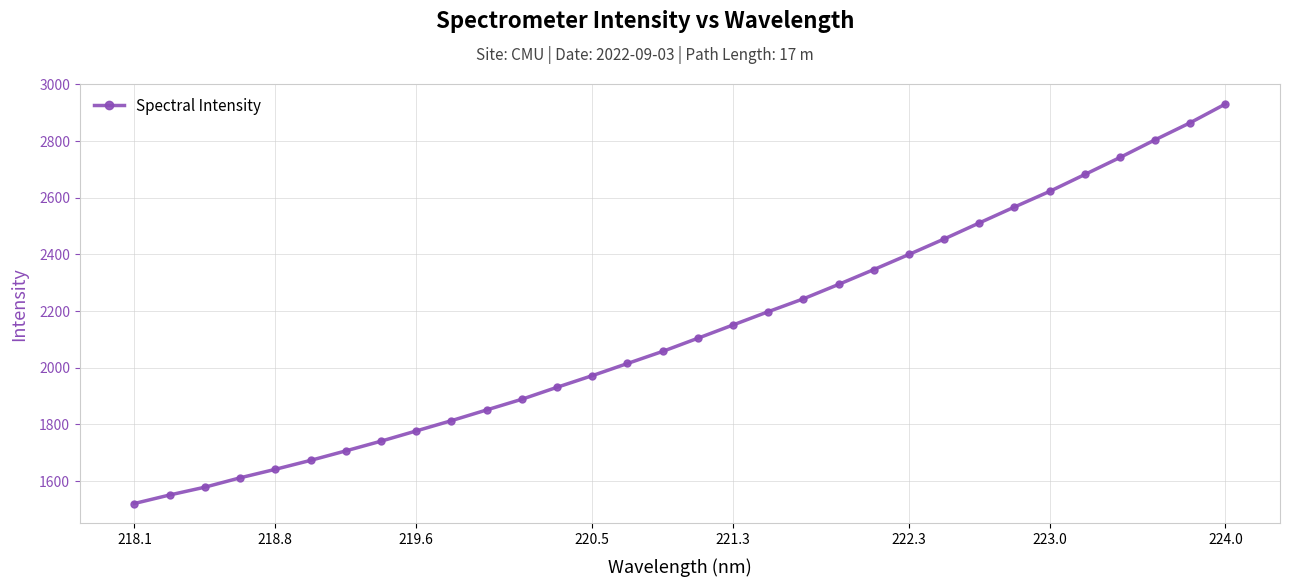

What is the value of the 30th point from the left?

2804.7